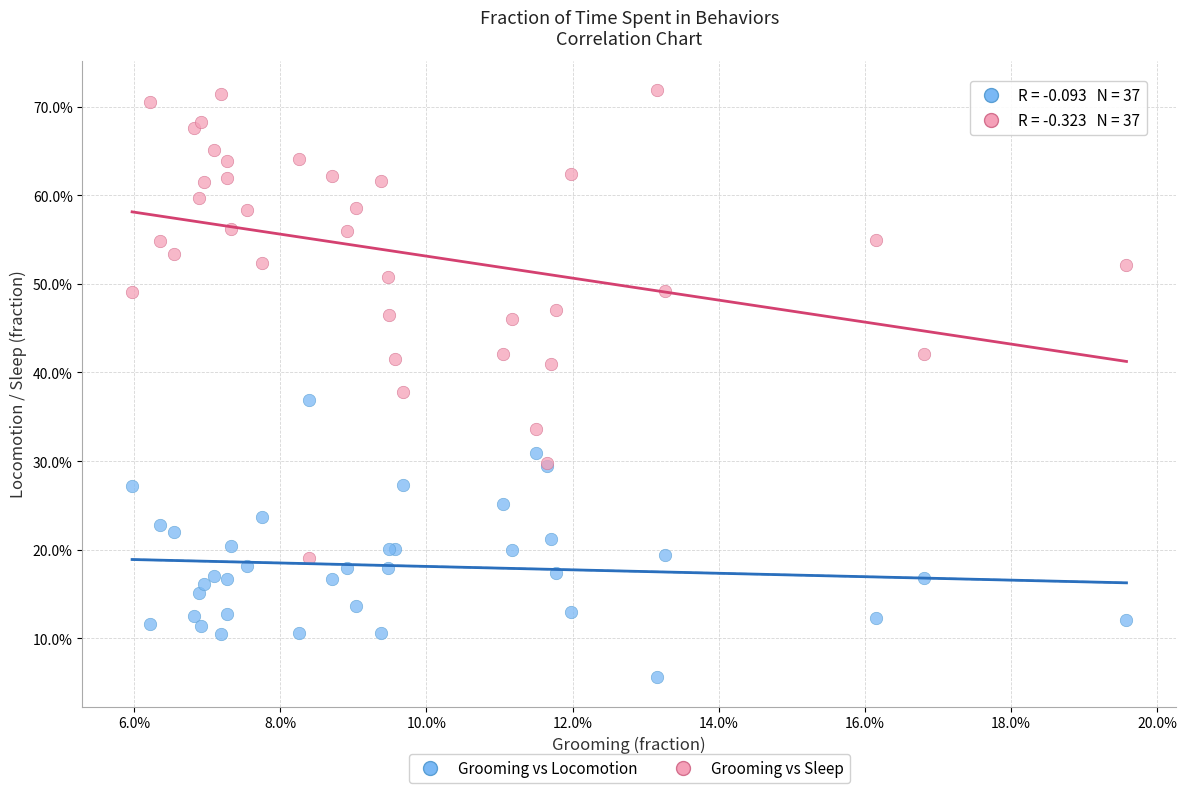

Which series contains the highest Y value?

Grooming vs Sleep